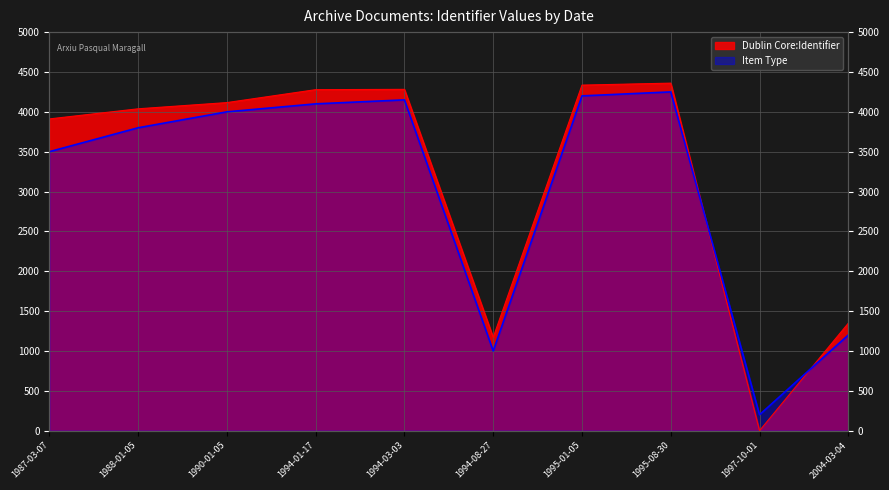

How many values are below 4116?

5